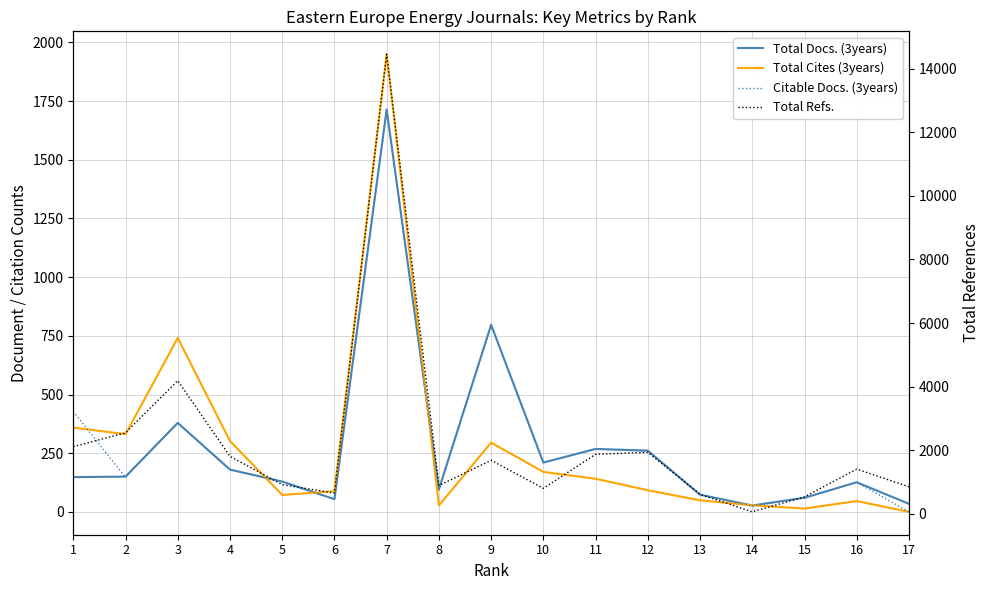

At which category does Total Refs. reach its first local valley?

6